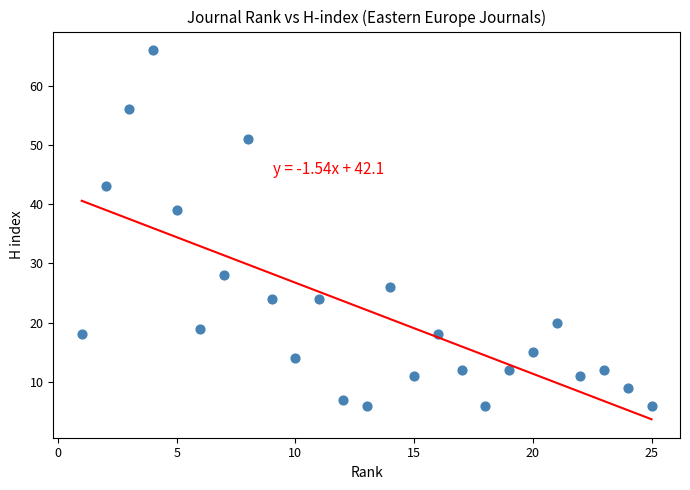

What is the range of Y values (max minus min)?

60